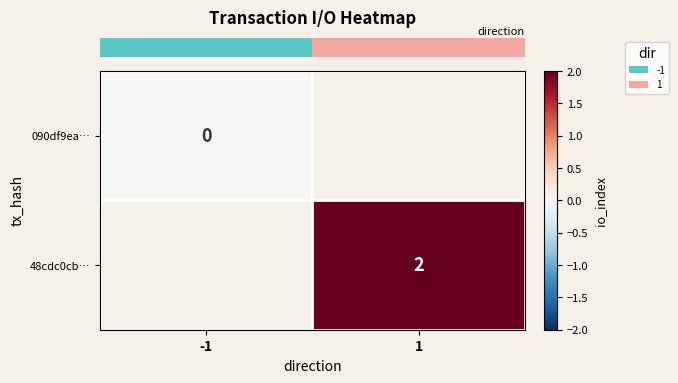

At -1, list the series in order from smallest to largest.

row_0, row_1